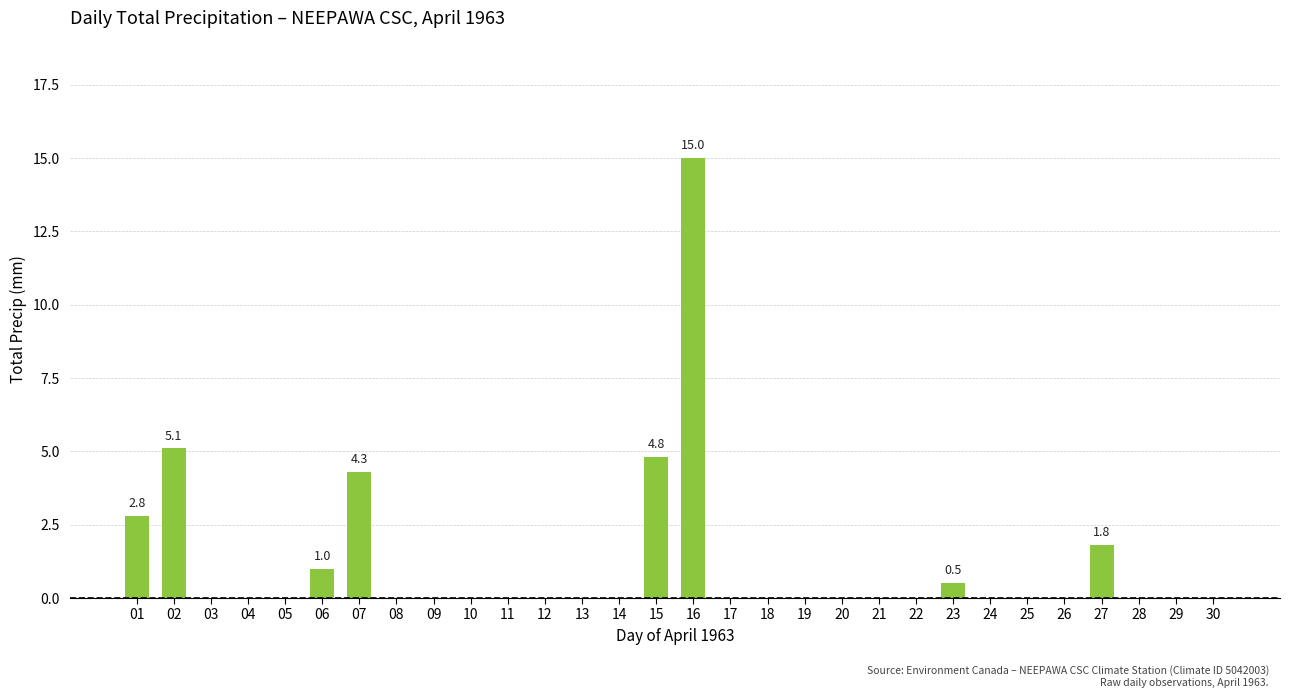

The chart shows a value of 0.0 at 13. True or false?

True